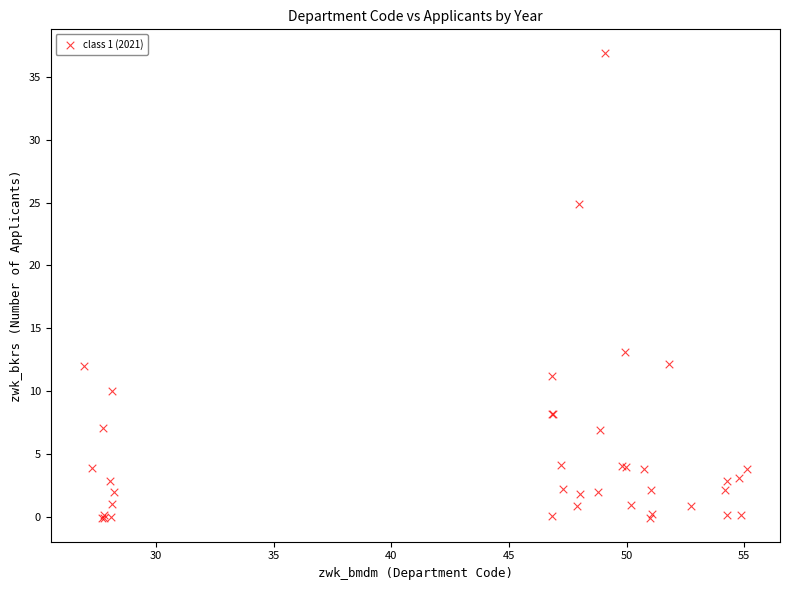

What Y value in the scatter plot is closest to 18?

13.1